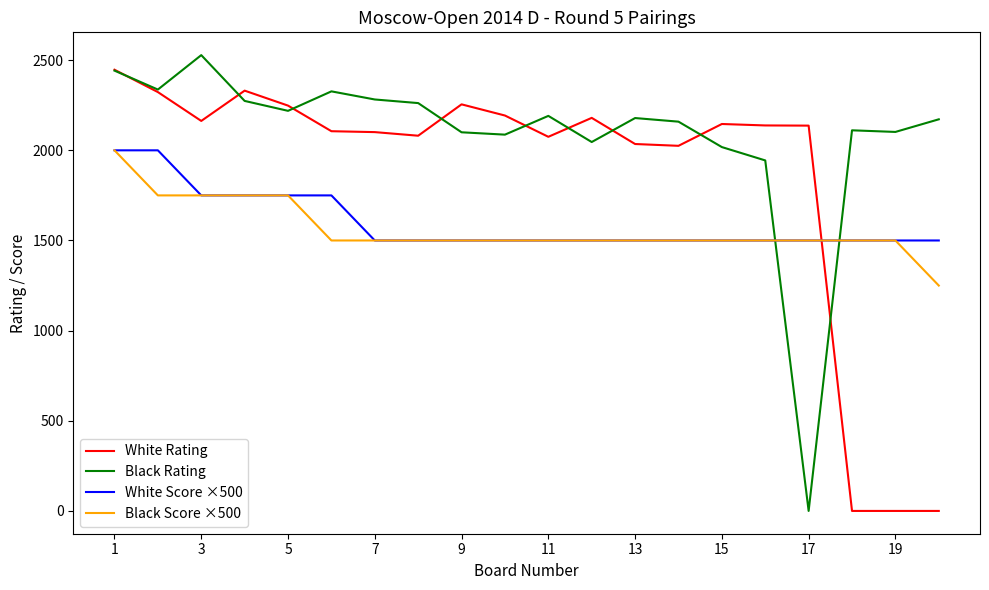

What is the maximum value for White Score ×500?

2000